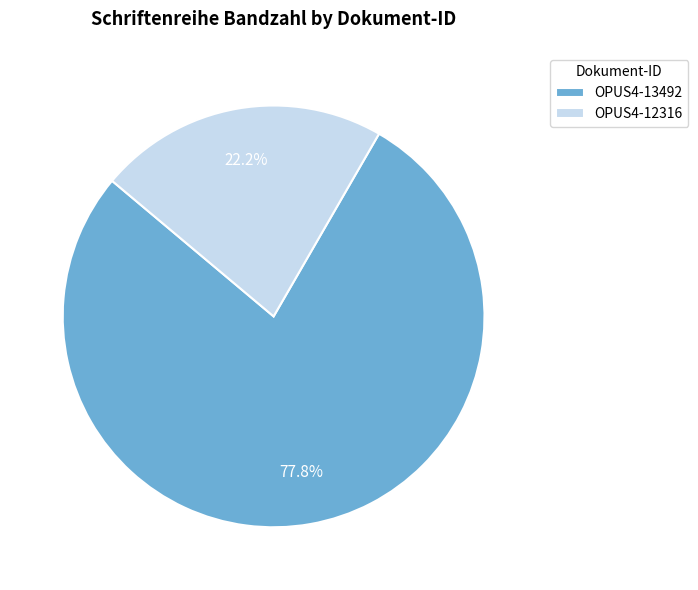

Is the sum of OPUS4-13492 and OPUS4-12316 greater than half?

Yes